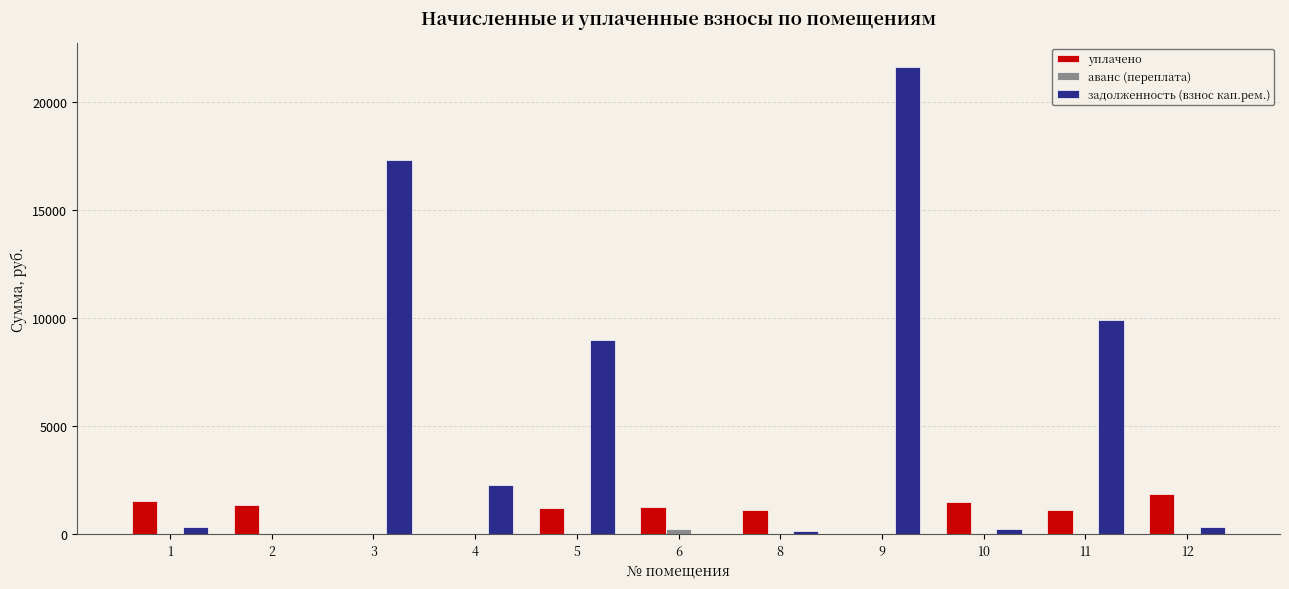

Where does the задолженность (взнос кап.рем.) series first go above 310?

3